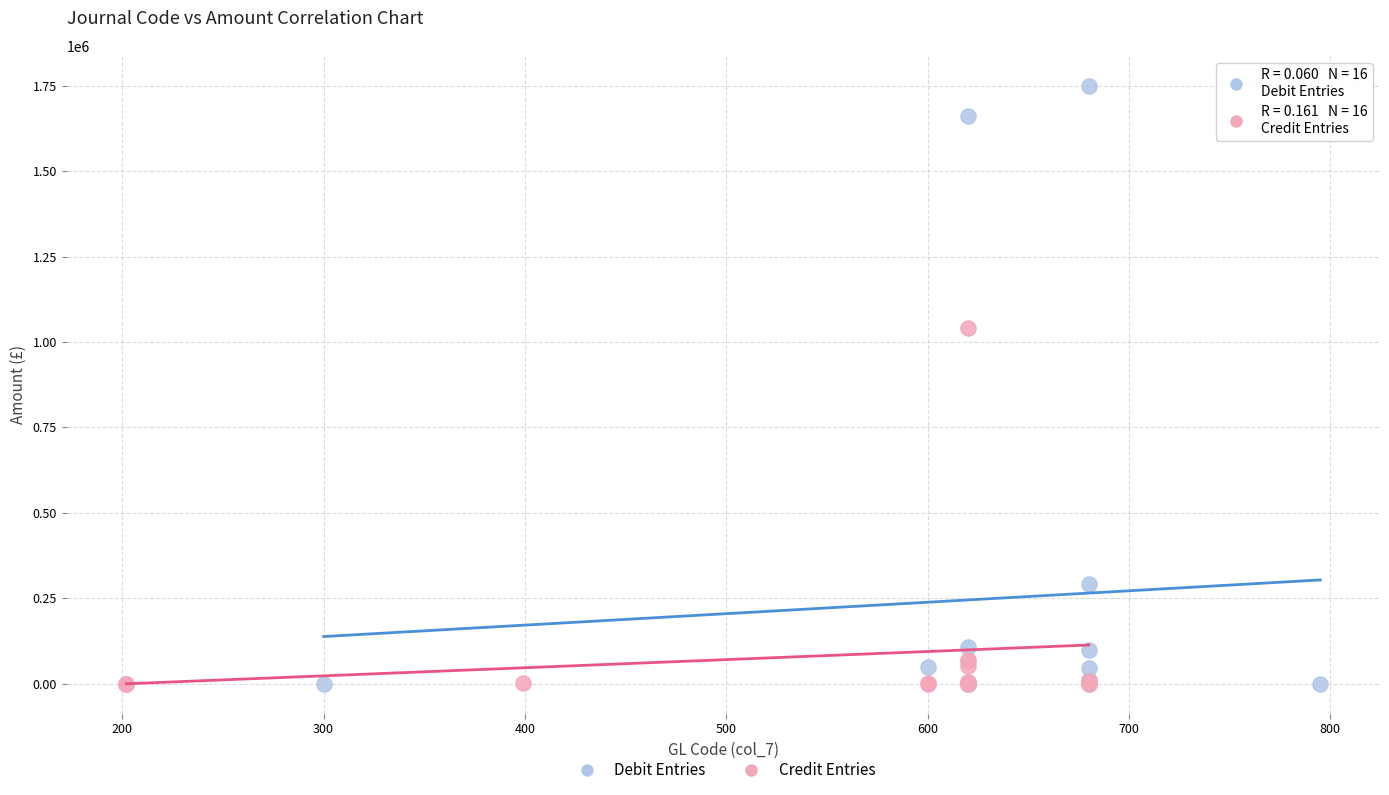

What are all the series names shown in the legend?

Debit Entries, Credit Entries